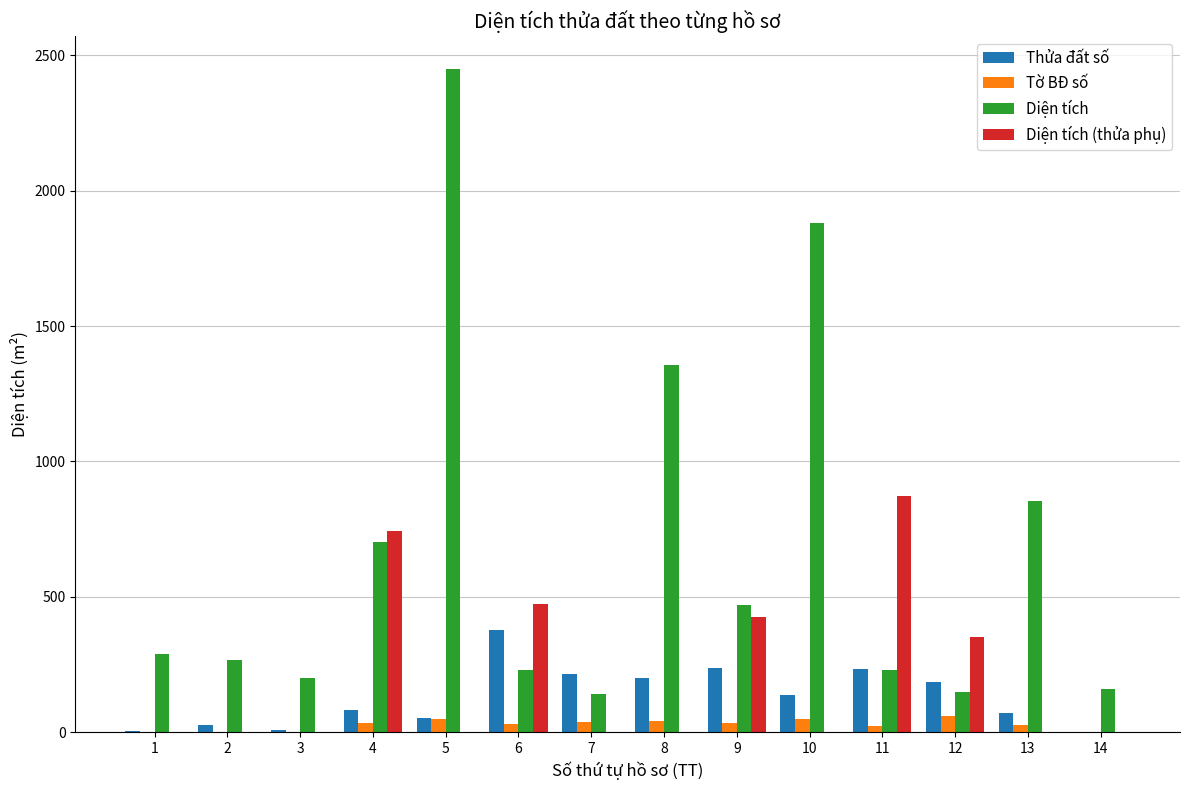

Is the value of Diện tích at 1 greater than the value of Thửa đất số at 7?

Yes